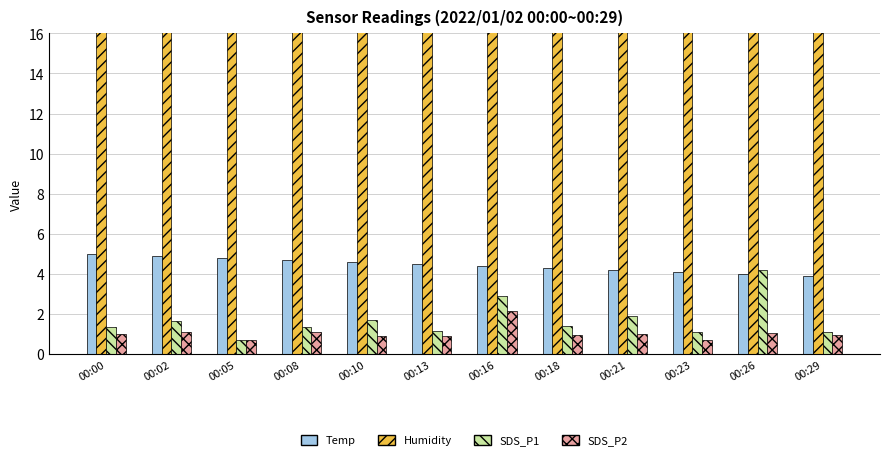

At which label is SDS_P2 closest to 1?

00:00